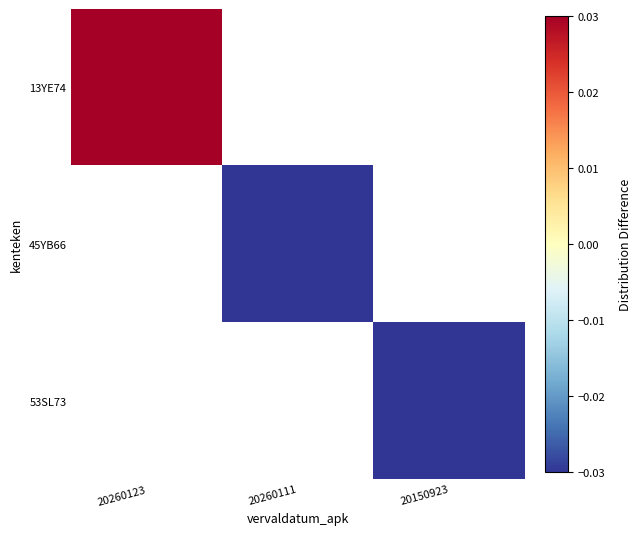

At which category does the chart reach its minimum across all series?

20260111